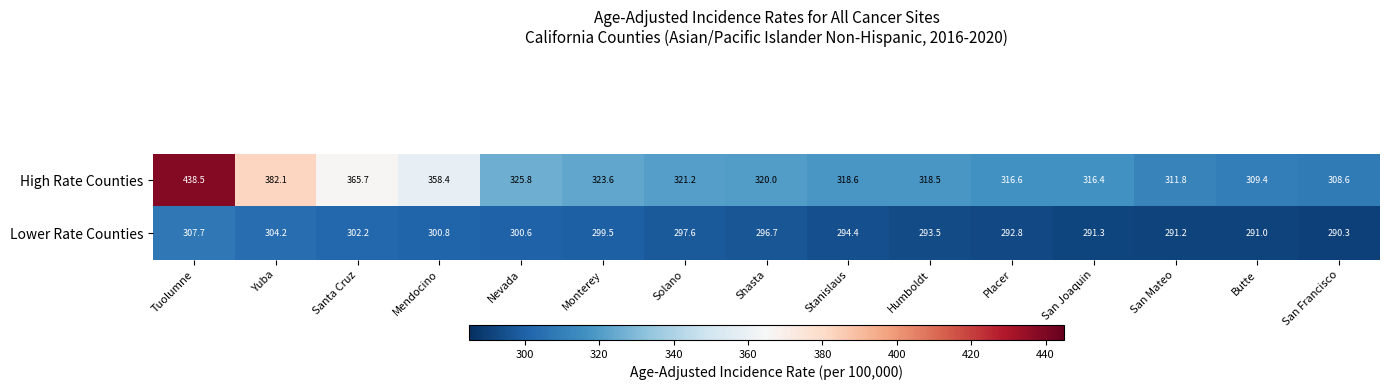

At which category is the sum across all series the highest?

Tuolumne